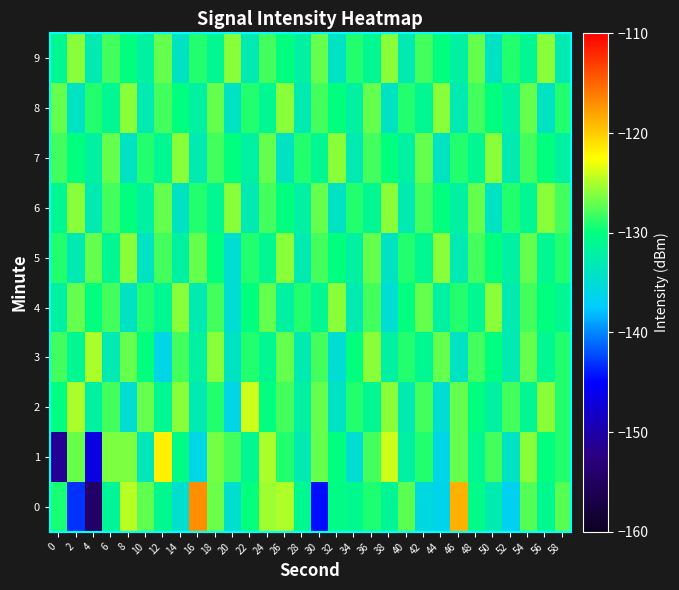

How many data points does each series have?

30